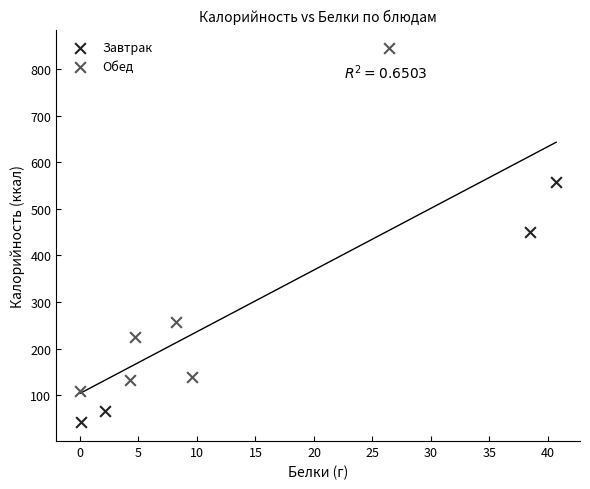

Which series has the largest Y range (max minus min)?

Обед